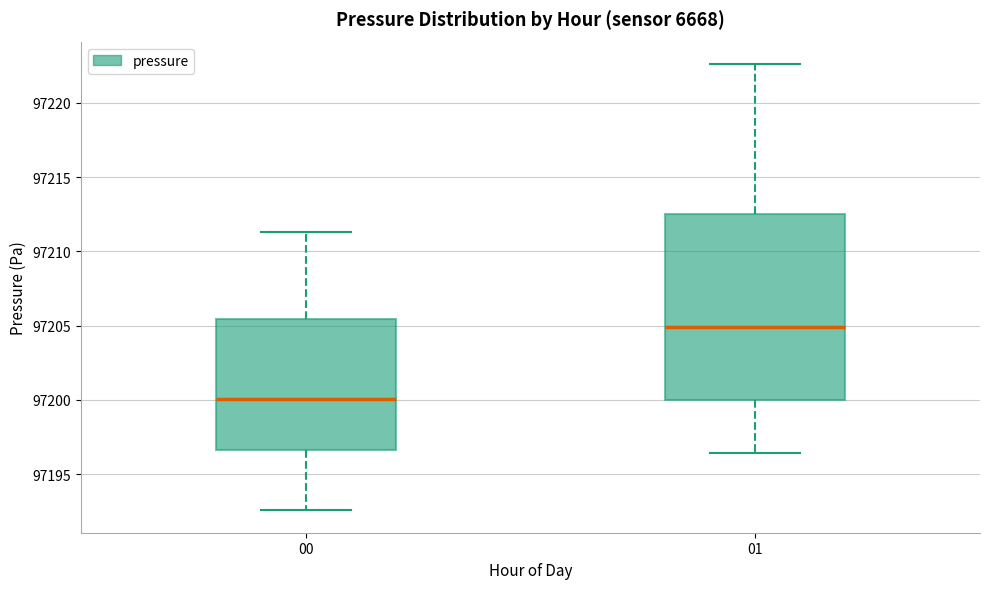

Which box is the tallest, from its lower edge to its upper edge?

01